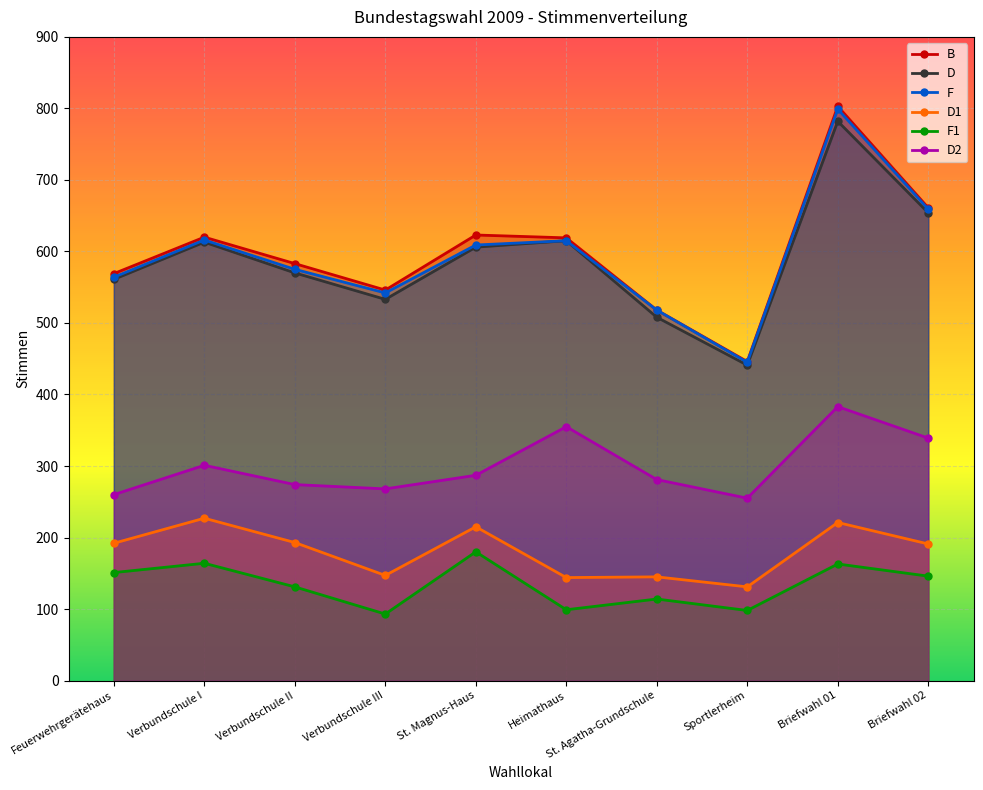

Reading left to right, list all the values displayed in this chart.

B: Feuerwehrgerätehaus=569	Verbundschule I=620	Verbundschule II=583	Verbundschule III=546	St. Magnus-Haus=623	Heimathaus=619	St. Agatha-Grundschule=518	Sportlerheim=446	Briefwahl 01=803	Briefwahl 02=661
D: Feuerwehrgerätehaus=561	Verbundschule I=613	Verbundschule II=570	Verbundschule III=533	St. Magnus-Haus=606	Heimathaus=615	St. Agatha-Grundschule=508	Sportlerheim=441	Briefwahl 01=782	Briefwahl 02=654
F: Feuerwehrgerätehaus=564	Verbundschule I=616	Verbundschule II=575	Verbundschule III=542	St. Magnus-Haus=609	Heimathaus=615	St. Agatha-Grundschule=518	Sportlerheim=445	Briefwahl 01=799	Briefwahl 02=659
D1: Feuerwehrgerätehaus=192	Verbundschule I=227	Verbundschule II=193	Verbundschule III=147	St. Magnus-Haus=215	Heimathaus=144	St. Agatha-Grundschule=145	Sportlerheim=131	Briefwahl 01=221	Briefwahl 02=191
F1: Feuerwehrgerätehaus=151	Verbundschule I=164	Verbundschule II=131	Verbundschule III=93	St. Magnus-Haus=180	Heimathaus=99	St. Agatha-Grundschule=114	Sportlerheim=98	Briefwahl 01=163	Briefwahl 02=146
D2: Feuerwehrgerätehaus=260	Verbundschule I=301	Verbundschule II=274	Verbundschule III=268	St. Magnus-Haus=287	Heimathaus=355	St. Agatha-Grundschule=281	Sportlerheim=255	Briefwahl 01=383	Briefwahl 02=339